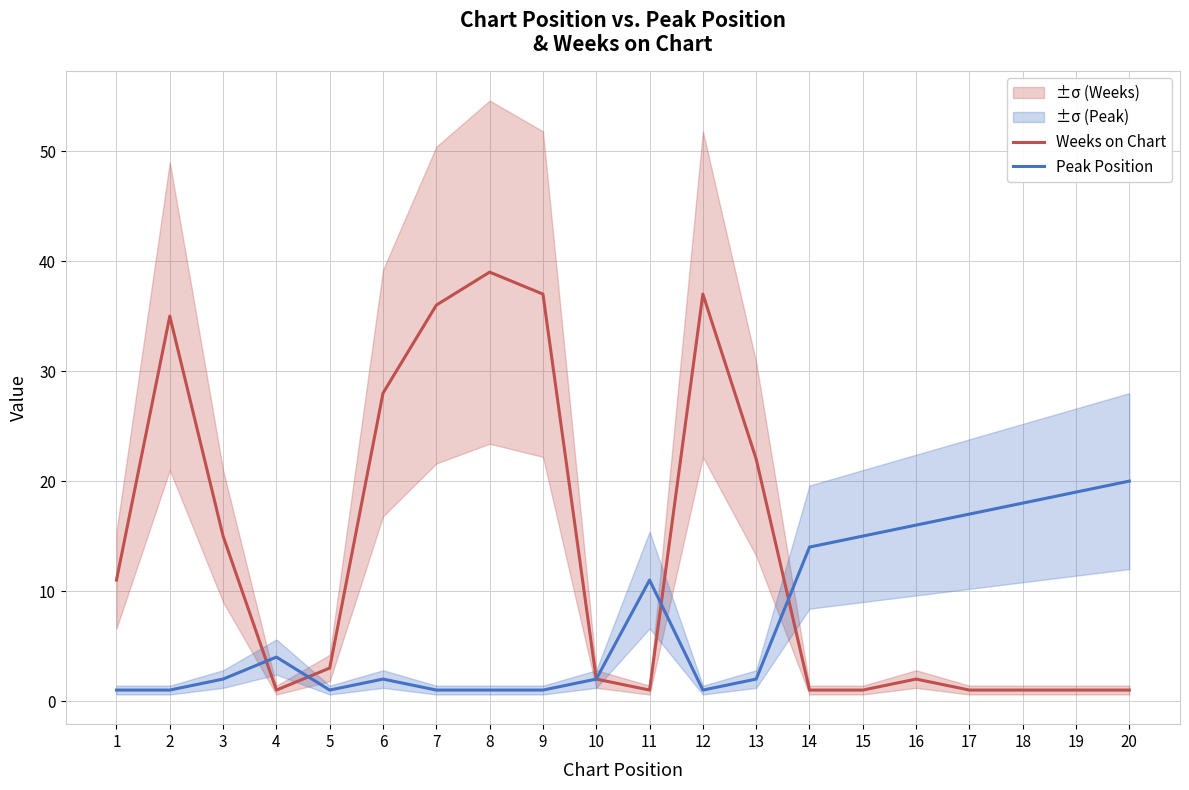

Rank the categories by Weeks on Chart value from lowest to highest.

4, 11, 14, 15, 17, 18, 19, 20, 10, 16, 5, 1, 3, 13, 6, 2, 7, 9, 12, 8